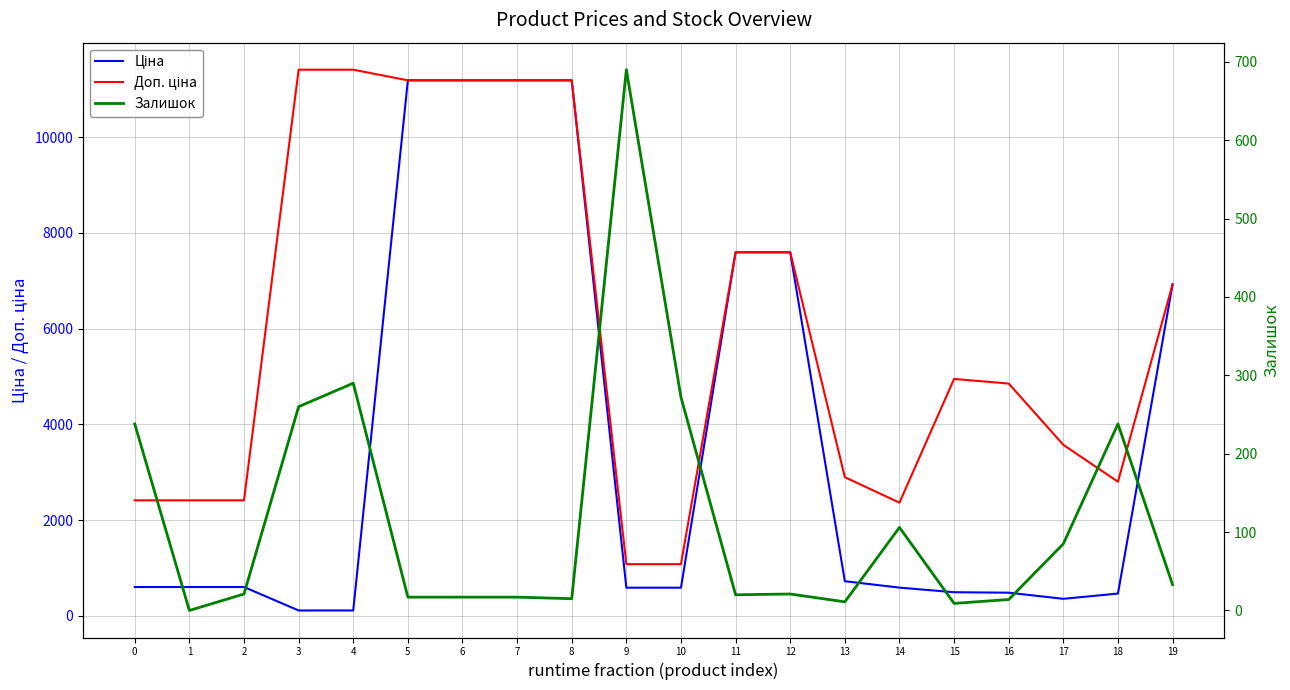

What are all the series names shown in the legend?

Ціна, Доп. ціна, Залишок